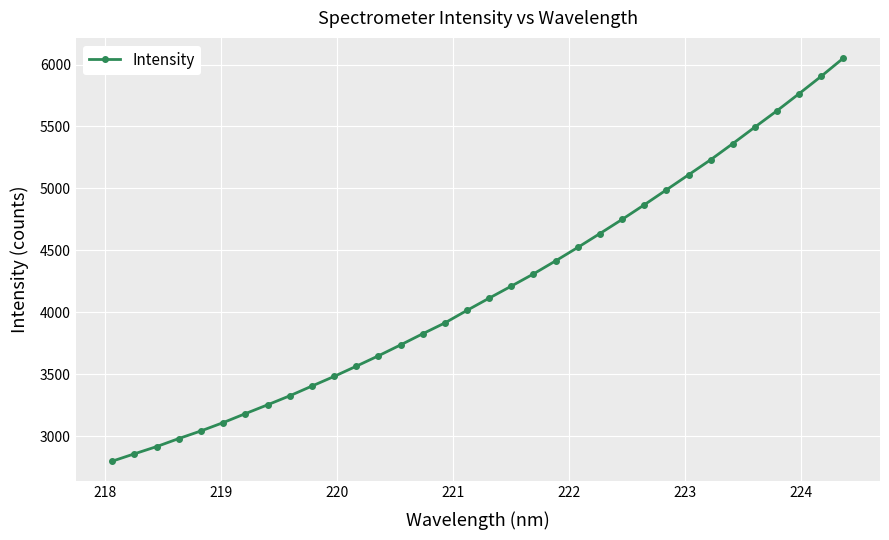

What is the value of the 14th point from the left?

3735.8